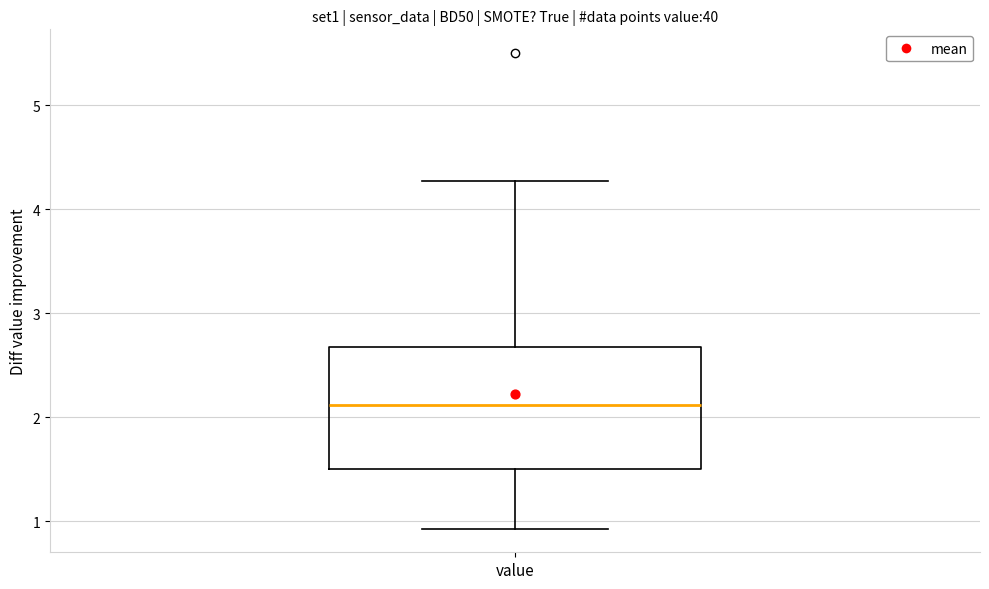

Transcribe this box plot: give where the median line is, the range the box spans, and where the two whiskers end, as read against the y-axis. The values are not printed on the chart, so give them approximately, as read against the axis.

median 2.1, box 1.5 to 2.7, whiskers 0.9 to 4.3